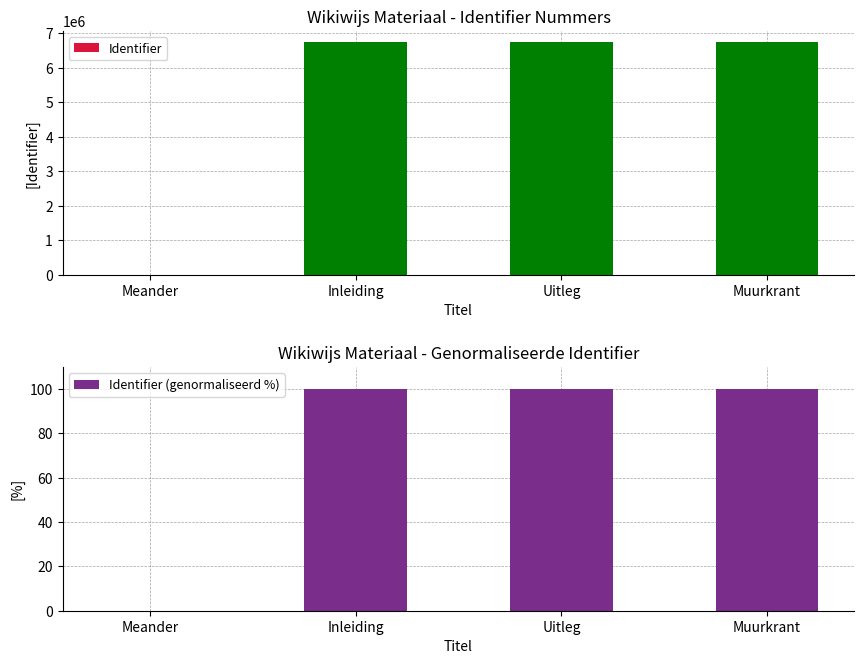

Which category has the highest value in the Identifier series?

Muurkrant